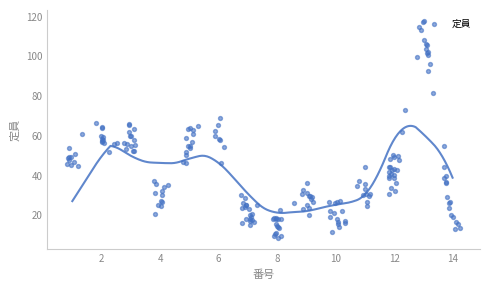

Approximately how many times larger is the value at 8 compared to 1?

0.3